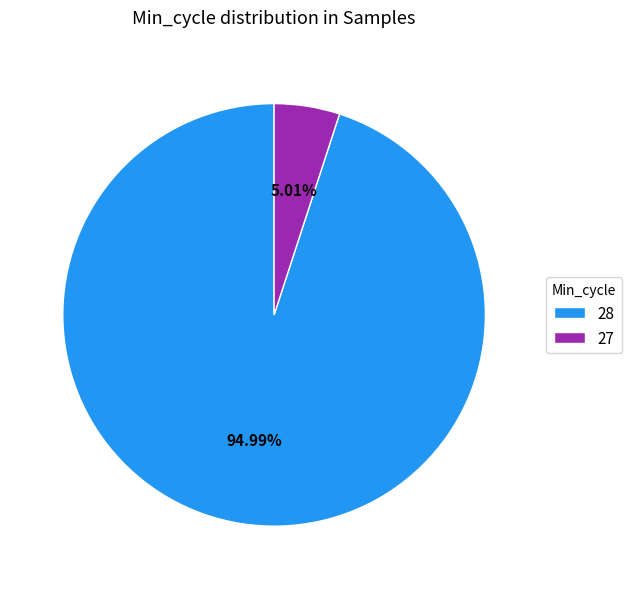

How many slices are in this pie chart?

2